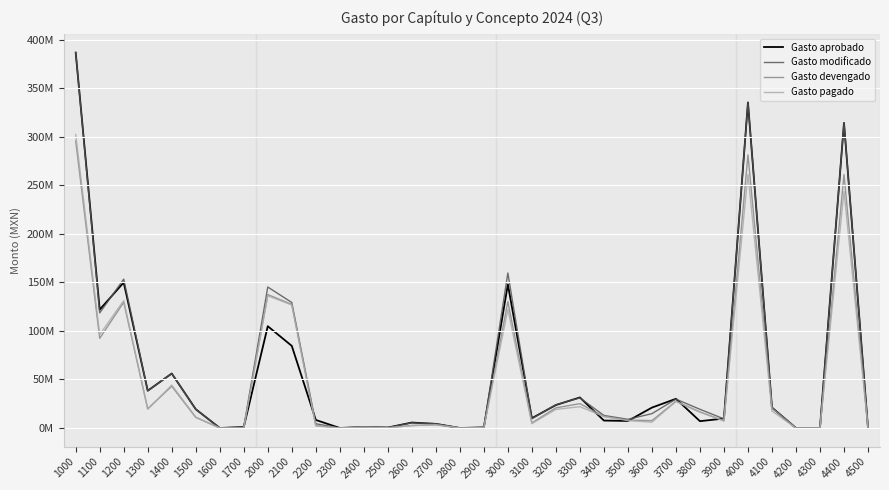

At how many categories does at least one series exceed 206?

3